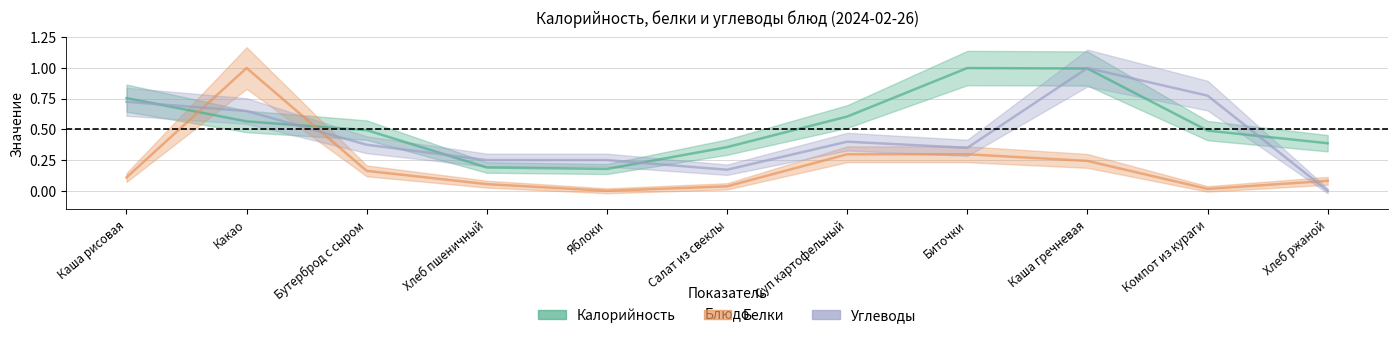

What is the value of the Калорийность point at the 10th from the left?

0.5